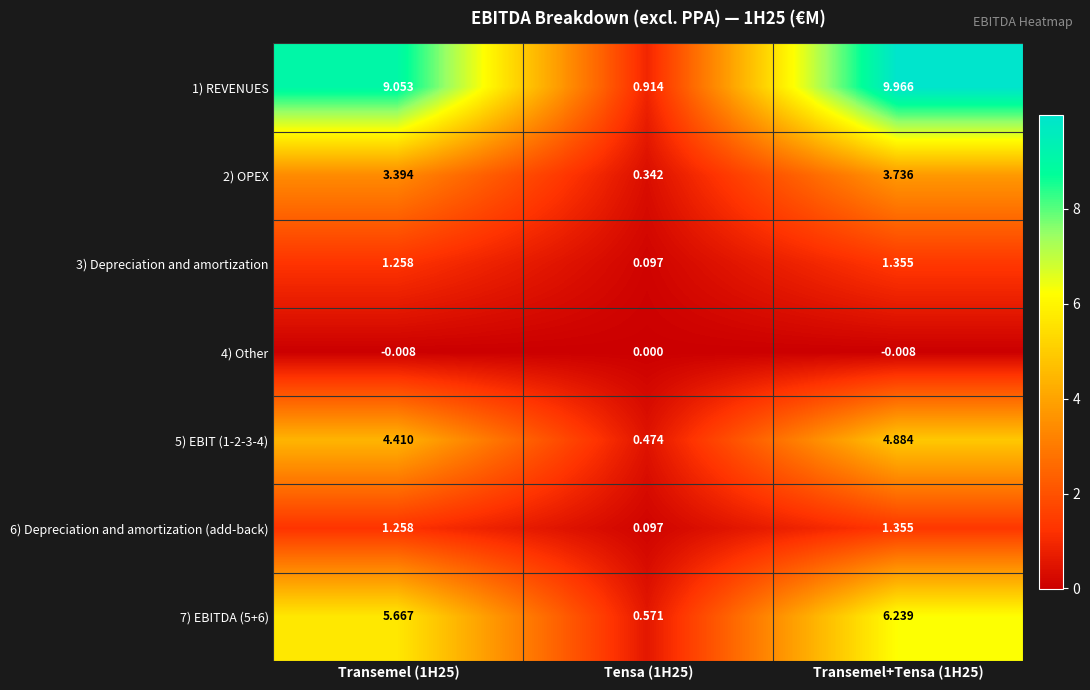

Is the value of 4) Other at Transemel+Tensa (1H25) greater than the value of 2) OPEX at Tensa (1H25)?

No